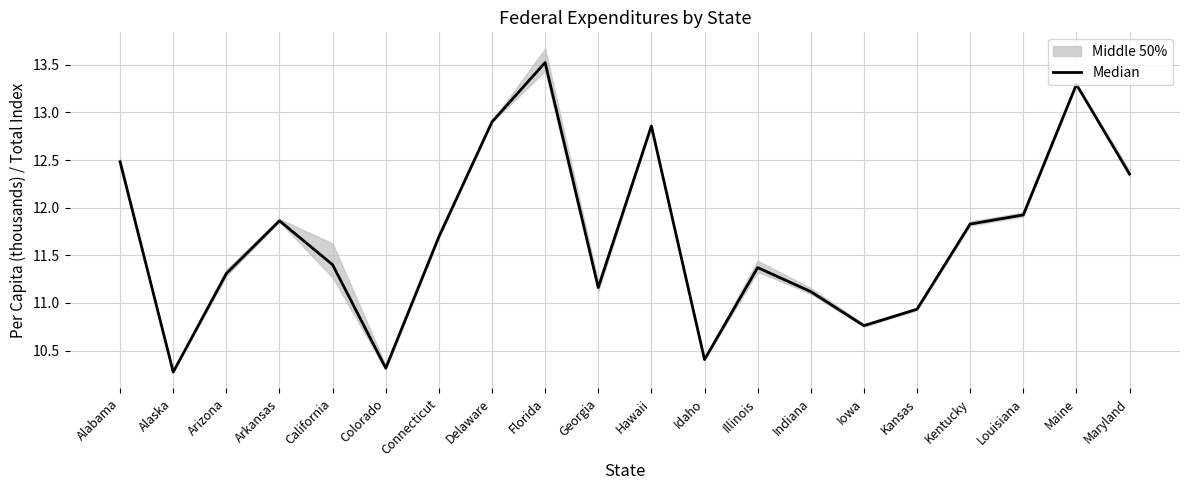

How many interior local peaks (higher than both neighbors) does the data have?

5